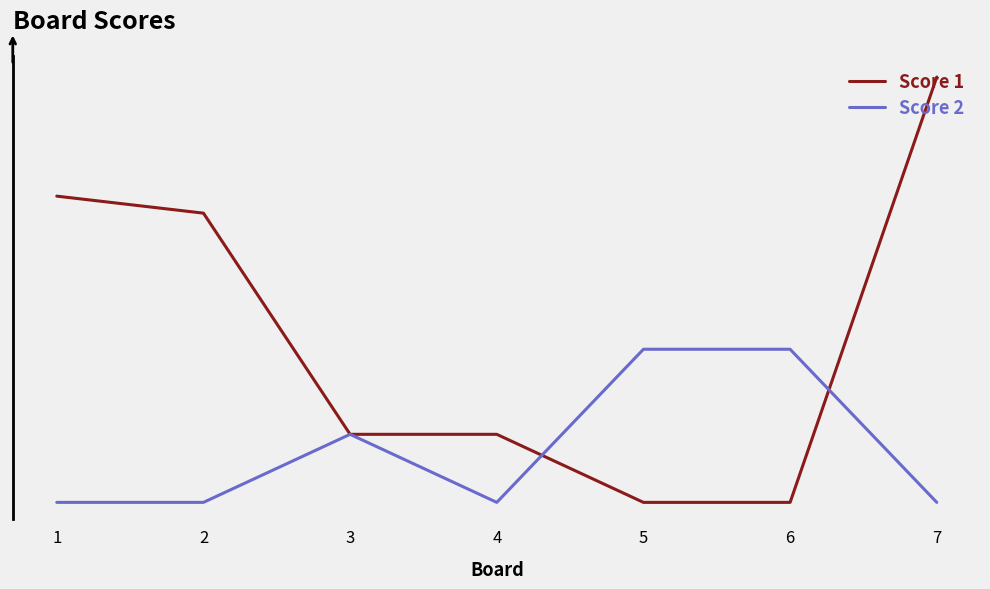

Which series changed the most between 1 and 5?

Score 1